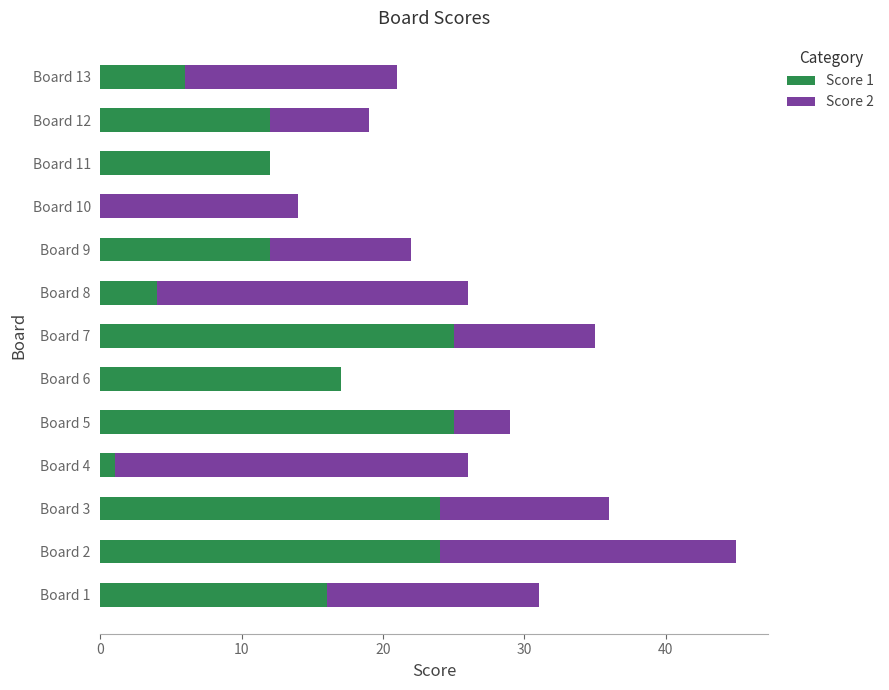

True or false: Score 1 has a value of 18 at Board 11.

False